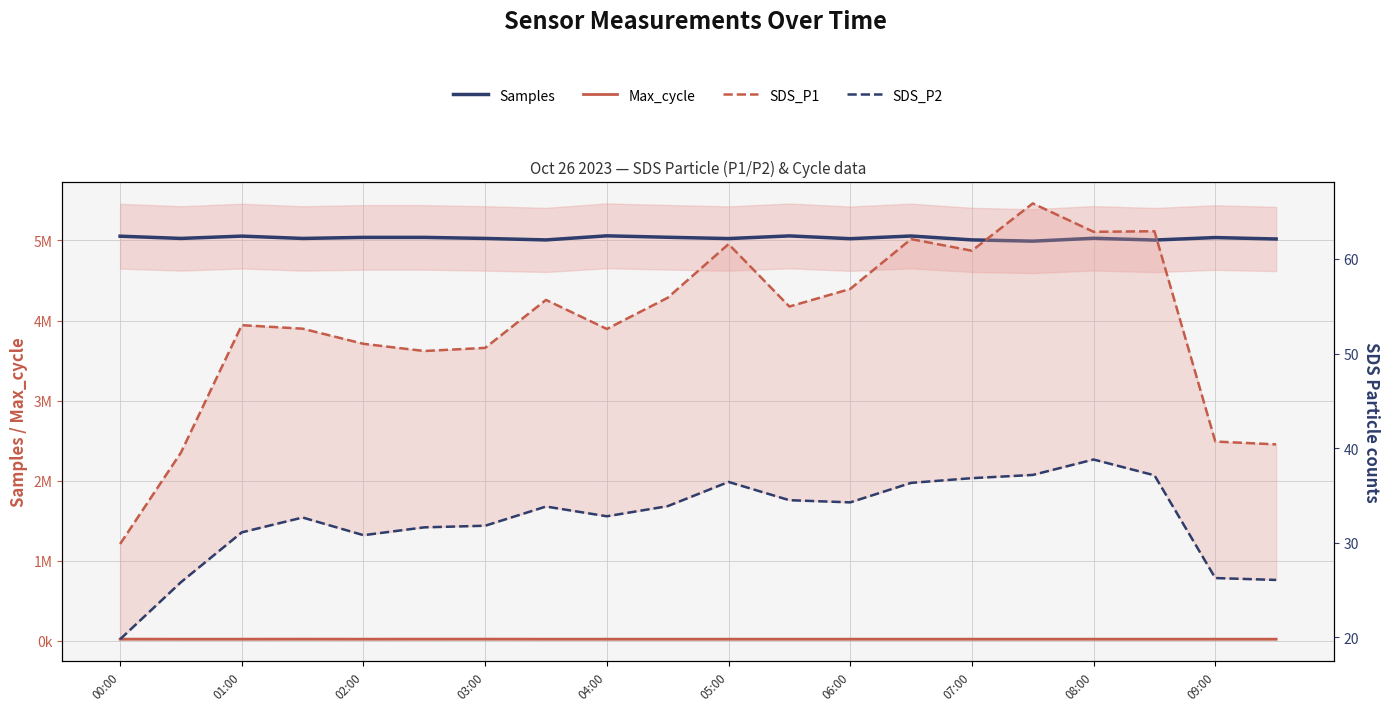

Reading left to right, transcribe all the data shown in this chart.

Samples: 5053189.0	5025212.0	5054140.0	5025033.0	5038226.0	5038219.0	5025190.0	5006620.0	5057734.0	5039820.0	5023428.0	5056783.0	5021759.0	5055468.0	5006864.0	4991166.0	5027042.0	5005111.0	5036017.0	5018208.0
Max_cycle: 20430.0	20051.0	20046.0	20543.0	20057.0	20482.0	20622.0	20034.0	20034.0	20057.0	20049.0	20041.0	20052.0	20049.0	20045.0	20118.0	20072.0	20091.0	20045.0	20046.0
SDS_P1: 29.9	39.5	53.0	52.6	51.0	50.3	50.6	55.7	52.6	55.9	61.6	55.0	56.8	62.1	60.9	65.9	62.9	62.9	40.7	40.4
SDS_P2: 19.8	25.8	31.1	32.7	30.8	31.6	31.8	33.8	32.8	33.9	36.4	34.5	34.3	36.3	36.8	37.2	38.8	37.1	26.3	26.1